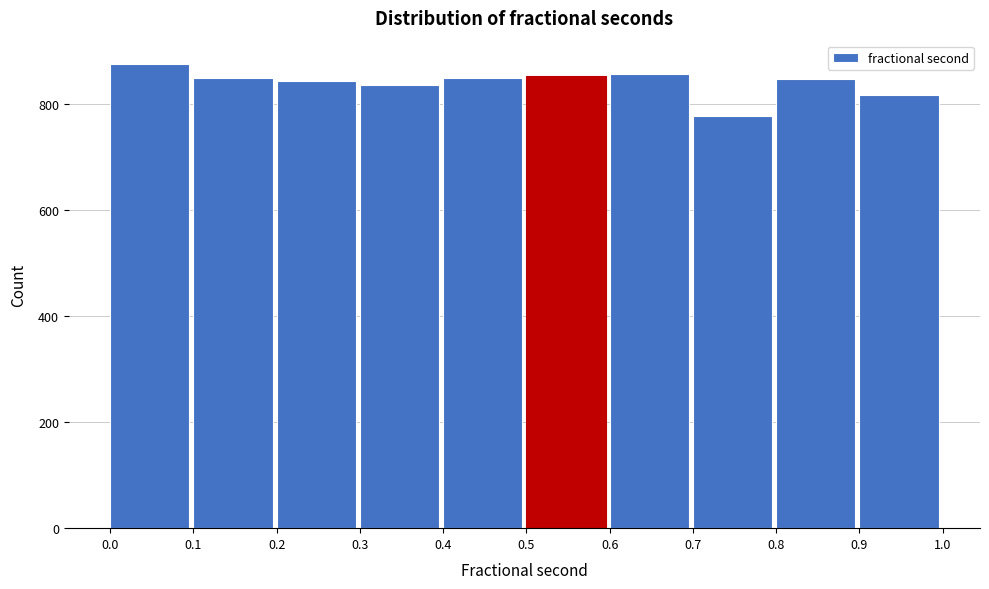

Which range on the x-axis has the tallest bar?

0.0 to 0.1